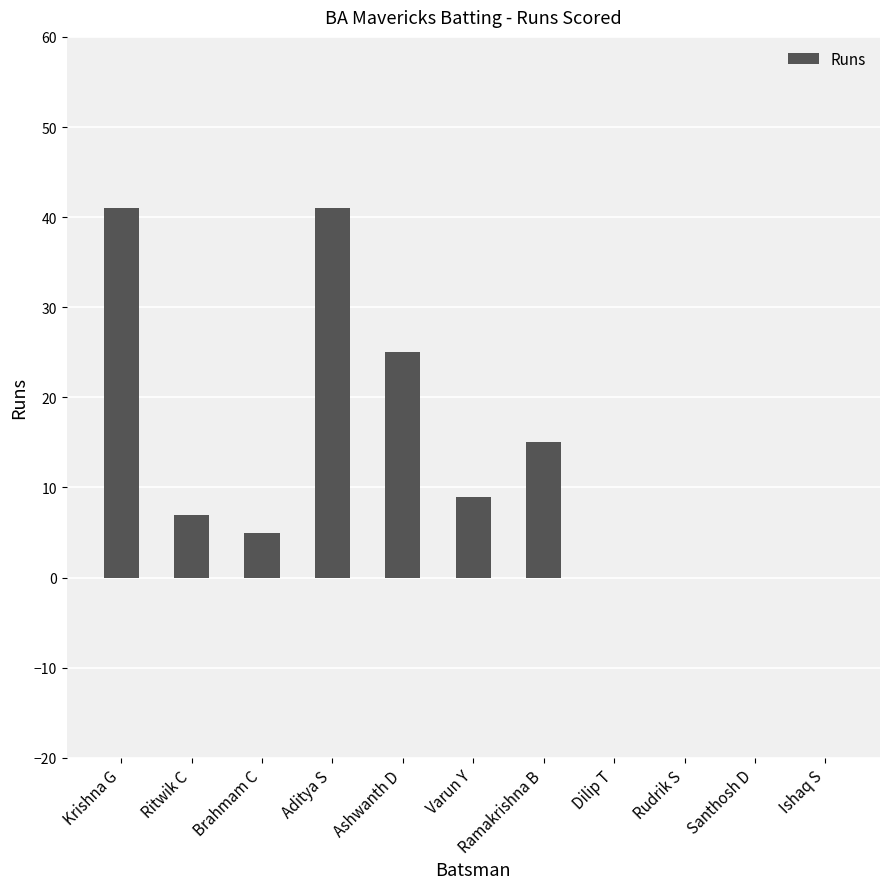

What is the change in value from Ashwanth D to Ramakrishna B?

-10